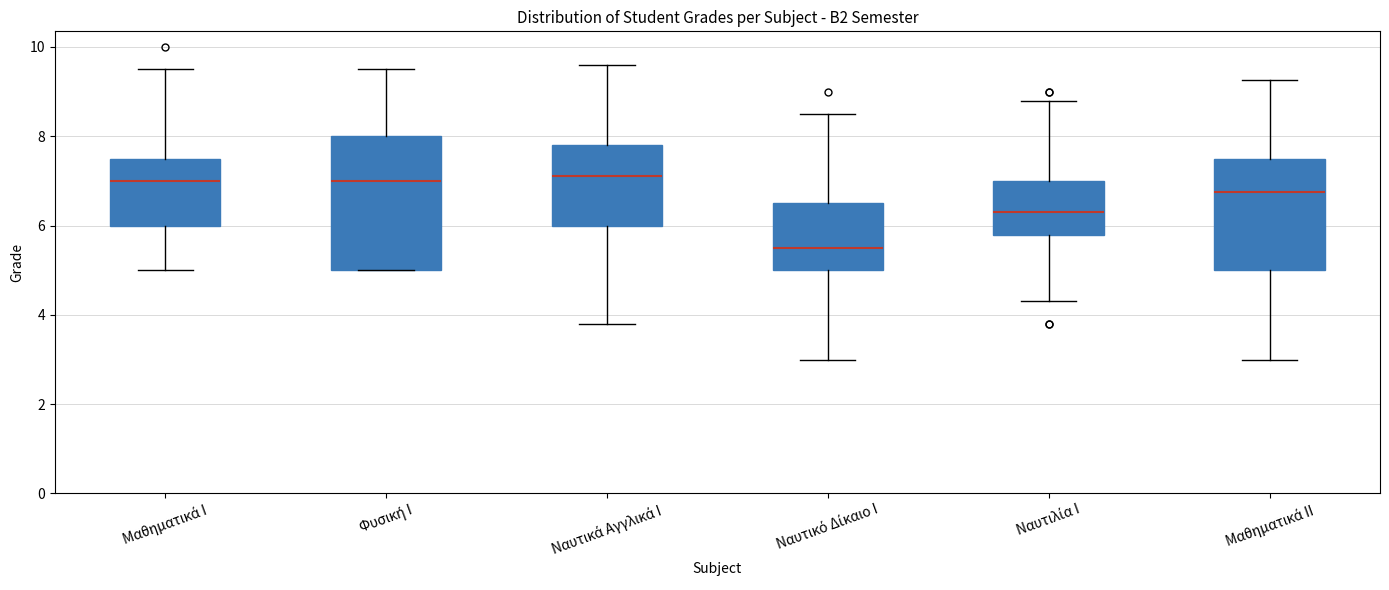

Which box is the tallest, from its lower edge to its upper edge?

Φυσική Ι